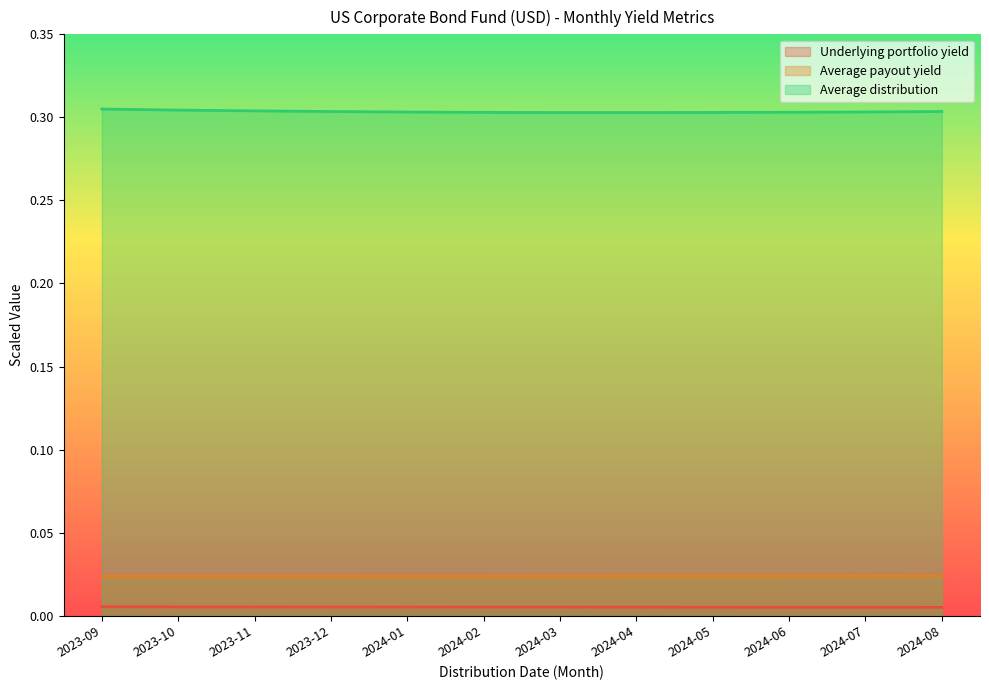

Which category has the highest value in the Underlying portfolio yield series?

2023-09